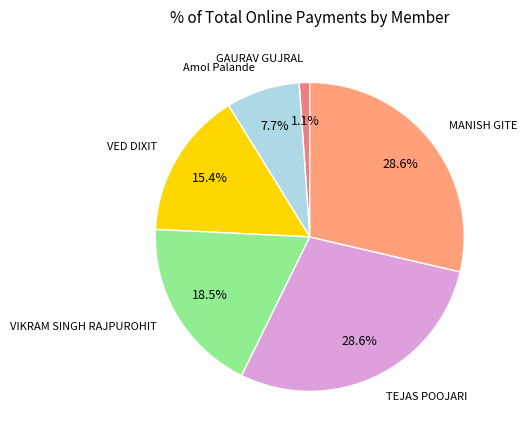

Is Amol Palande the majority of the pie?

No